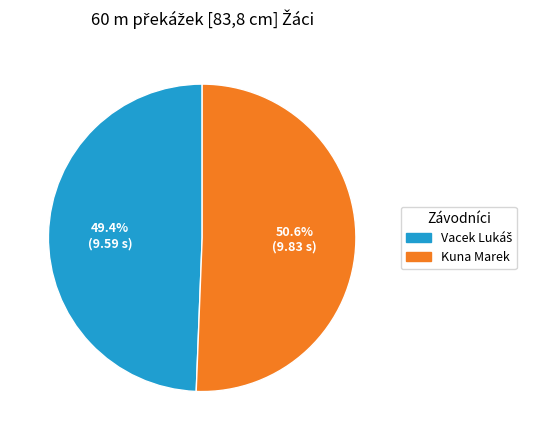

Is there any slice that represents more than half of the pie?

Yes